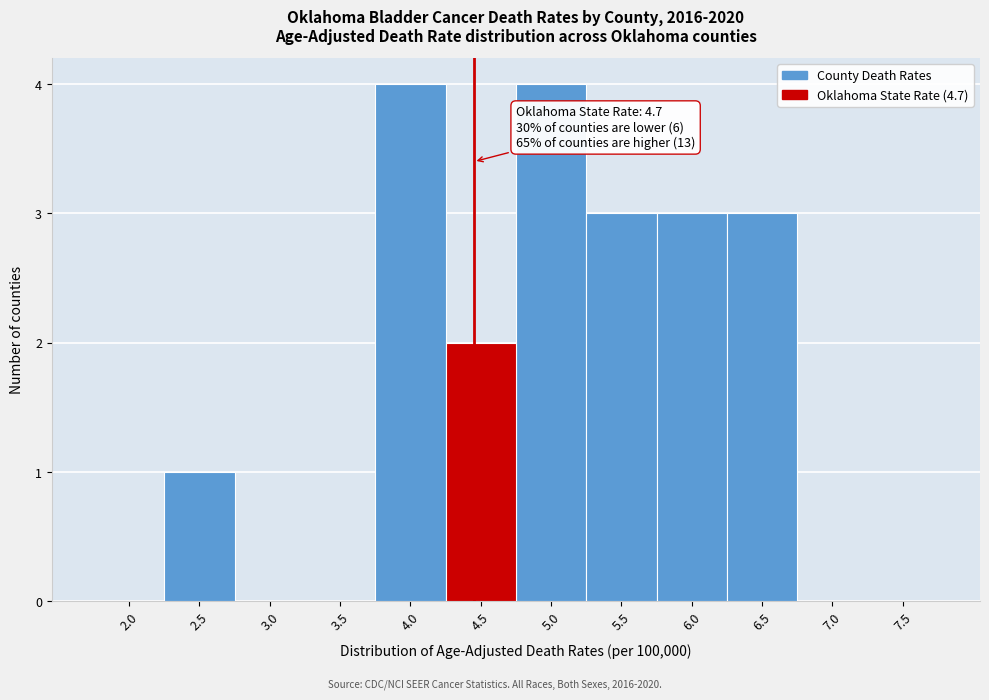

Reading left to right, transcribe all the data shown in this chart.

2.0=0	2.5=1	3.0=0	3.5=0	4.0=4	4.5=2	5.0=4	5.5=3	6.0=3	6.5=3	7.0=0	7.5=0